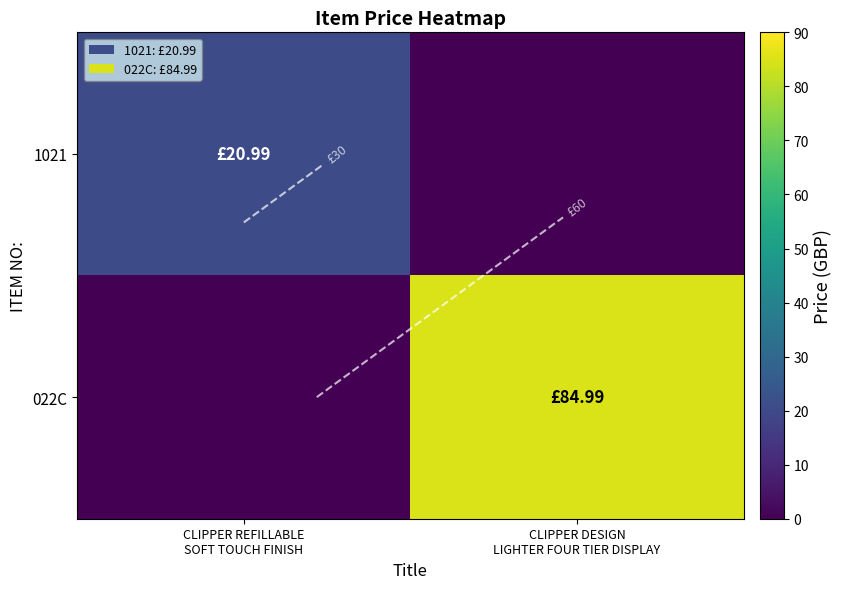

What is the sum of all 022C values?

85.0